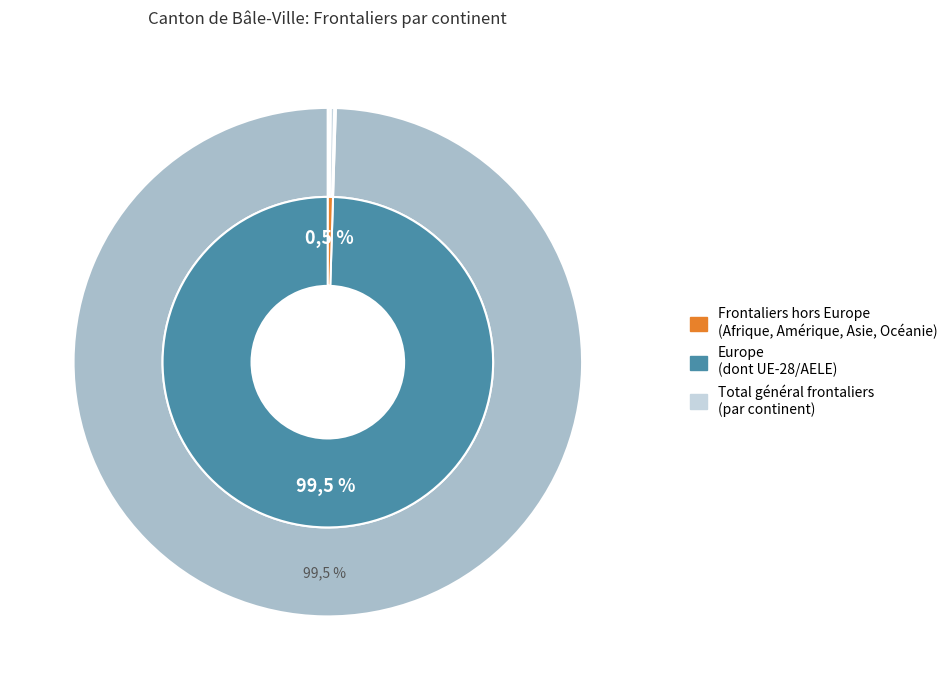

Is the sum of Asie and Afrique greater than half?

No